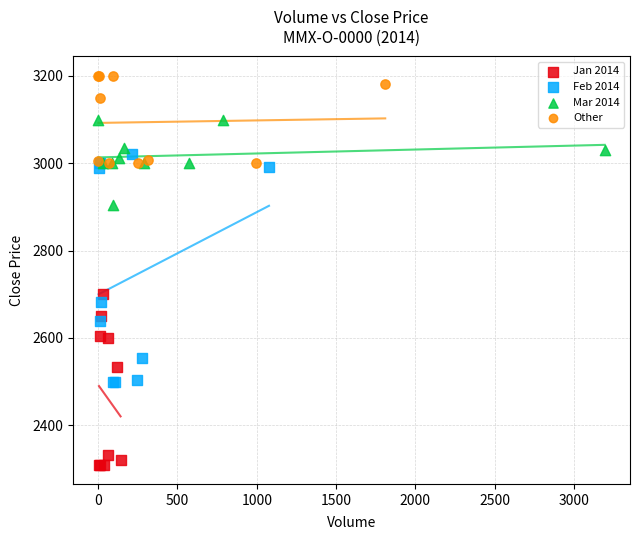

Which series reaches the maximum Y coordinate?

Other